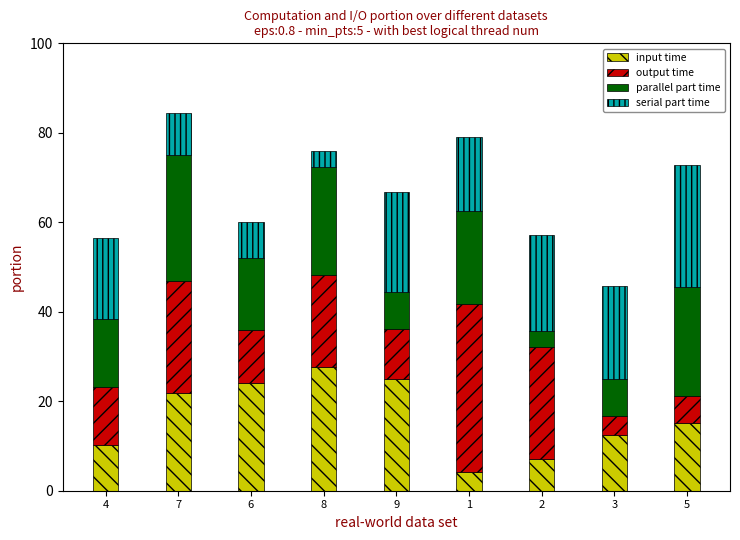

What is the value of the input time bar at the 3rd from the left?

24.0